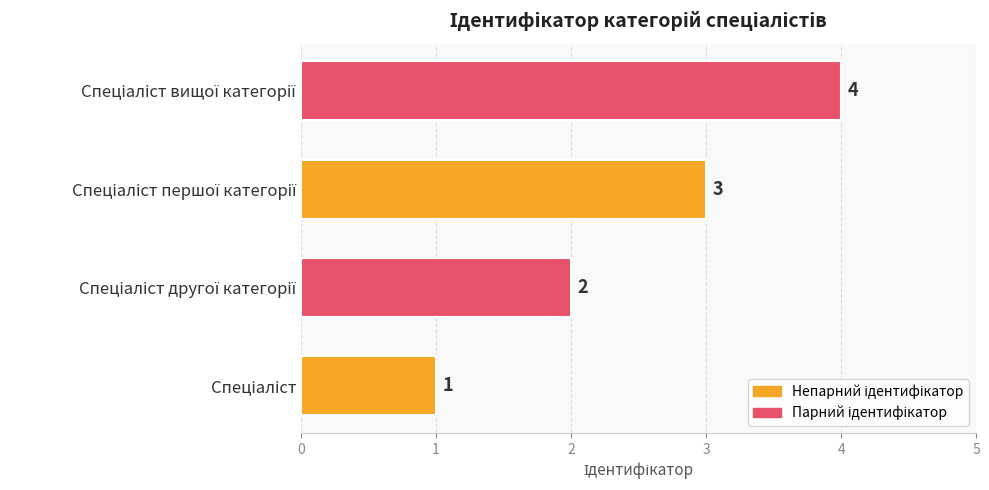

Count the values in the range 2 to 4.

3